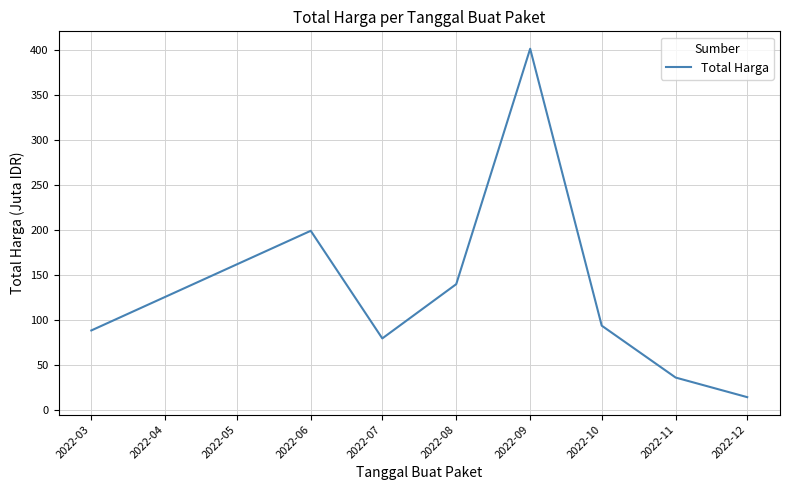

Does the chart have visible grid lines?

Yes